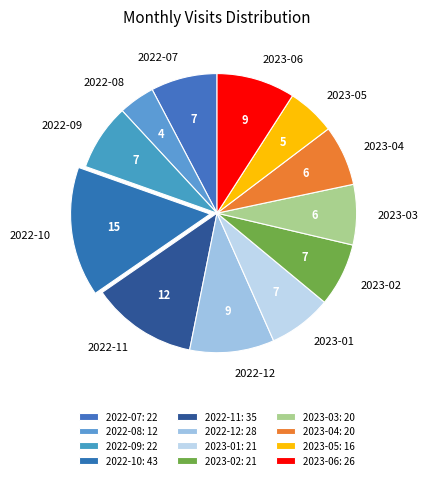

Combined, do 2023-05 and 2022-12 account for over 50%?

No